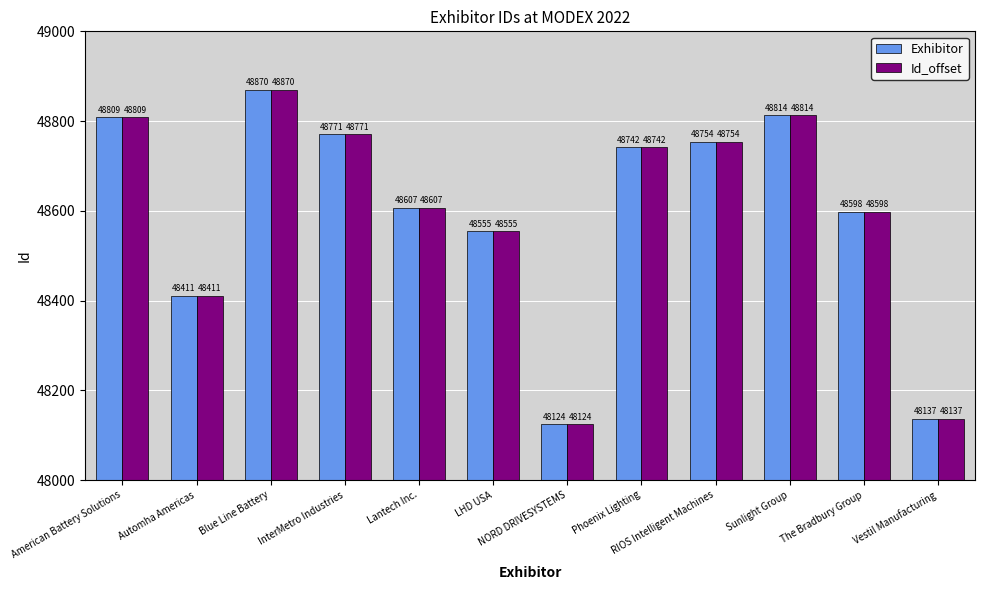

Reading left to right, what are all the values shown in this chart?

Exhibitor: 48809	48411	48870	48771	48607	48555	48124	48742	48754	48814	48598	48137
Id_offset: 48809	48411	48870	48771	48607	48555	48124	48742	48754	48814	48598	48137